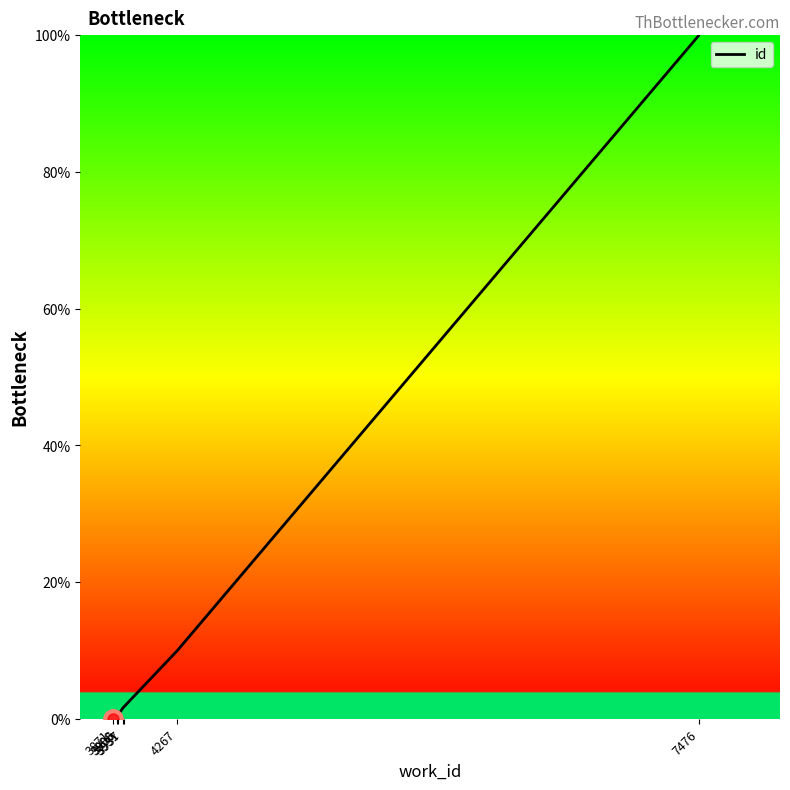

Where does the data first go above 1?

3931